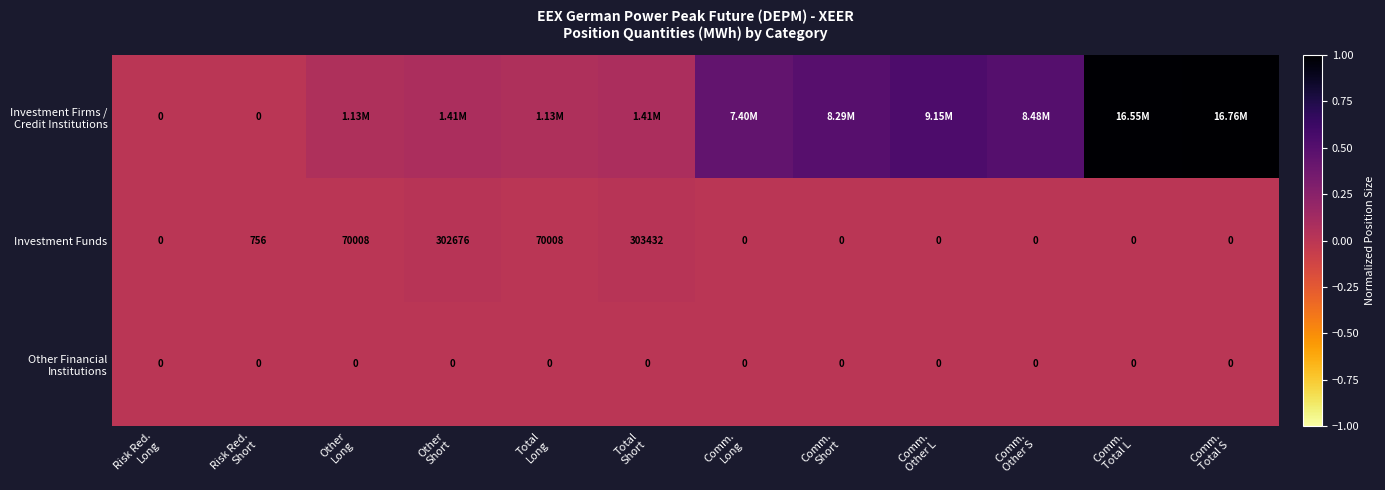

List the series in order of their peak value, lowest first.

Other Financial Institutions, Investment Funds, Investment Firms / Credit Institutions